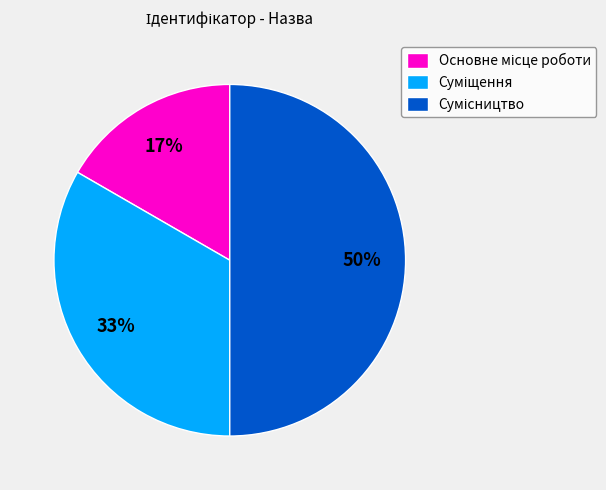

To the nearest percent, what is the difference between the largest and smallest slice percentages?

33%